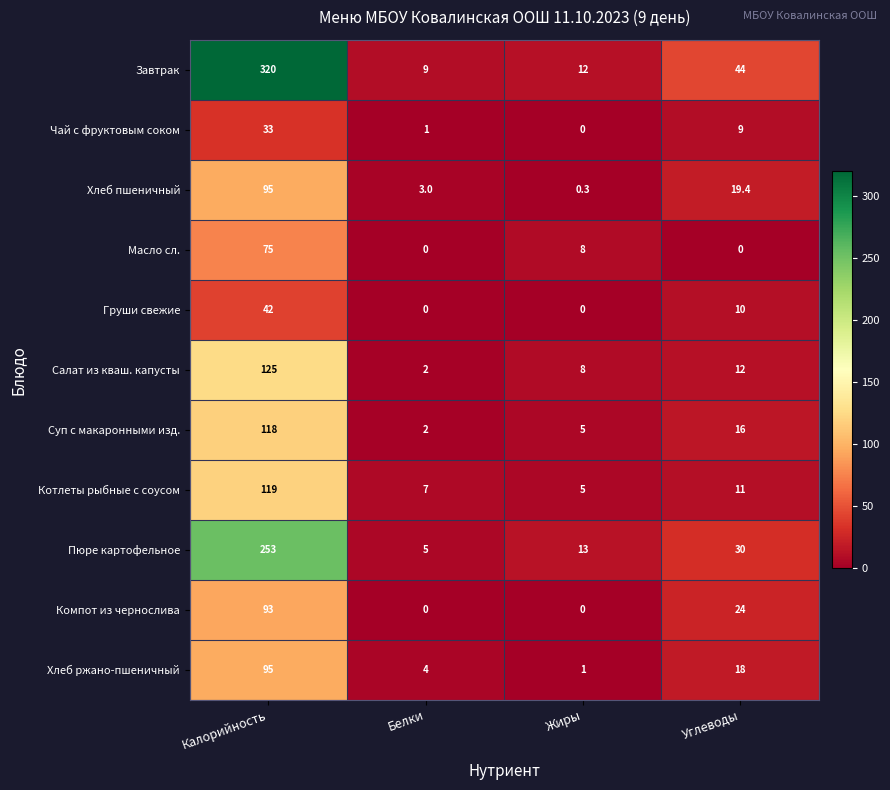

At how many categories does at least one series exceed 230?

1